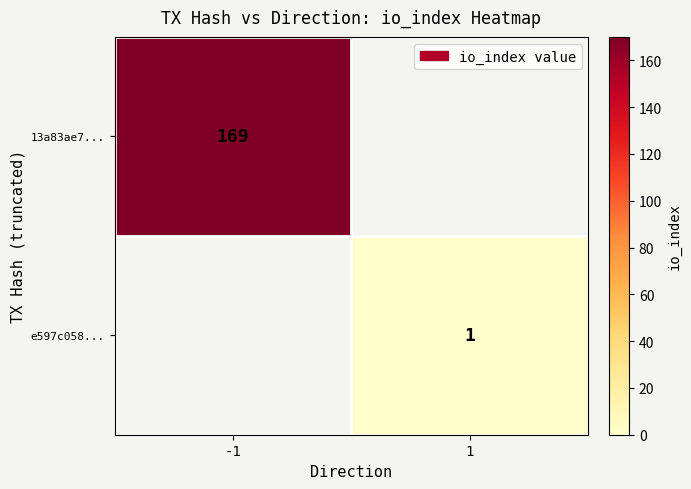

Is it true that 13a83ae7... equals 169 at -1?

True